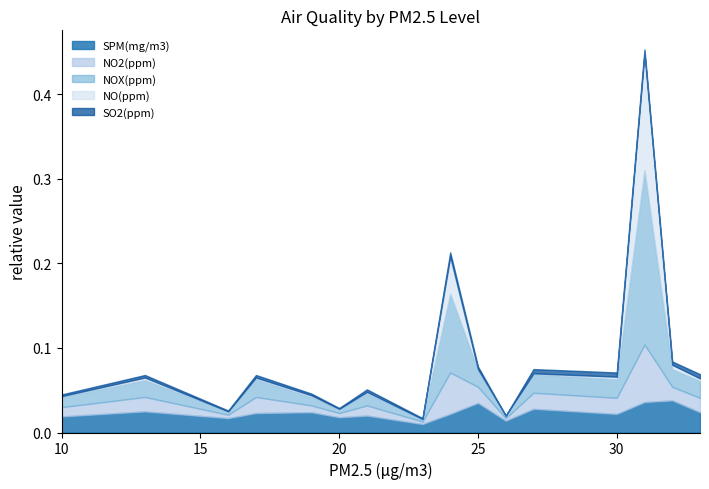

How many lines are shown in the chart?

5